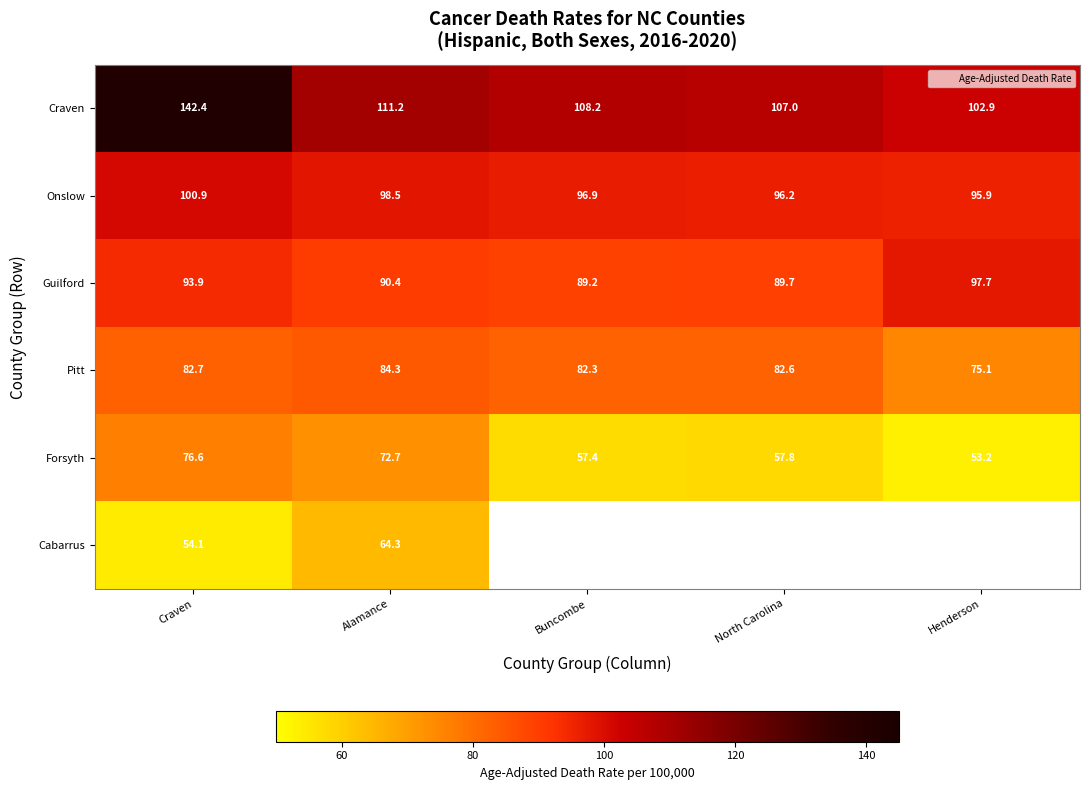

List the series in order of their peak value, lowest first.

Cabarrus, Forsyth, Pitt, Guilford, Onslow, Craven